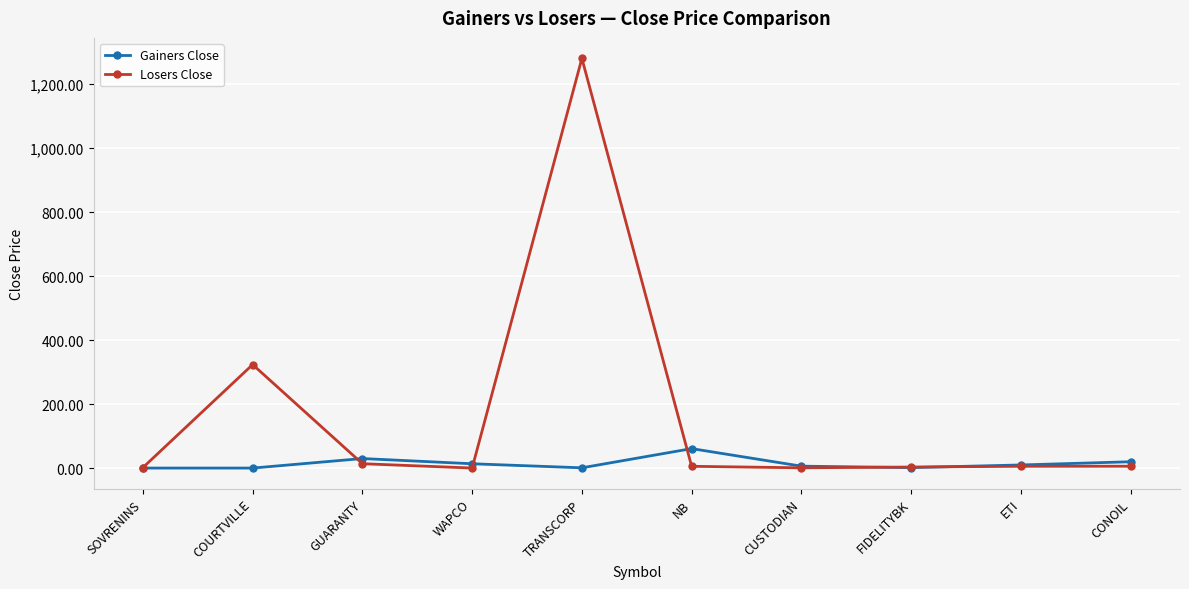

What is the difference between the maximum and minimum values in the Losers Close series?

1279.7